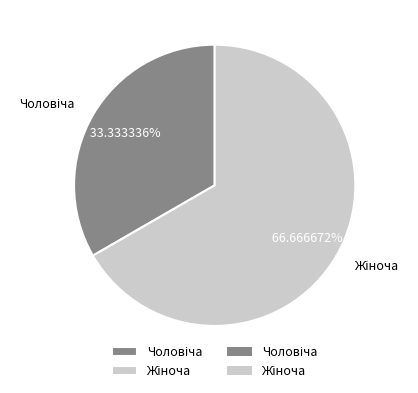

Does any single category account for the majority?

Yes